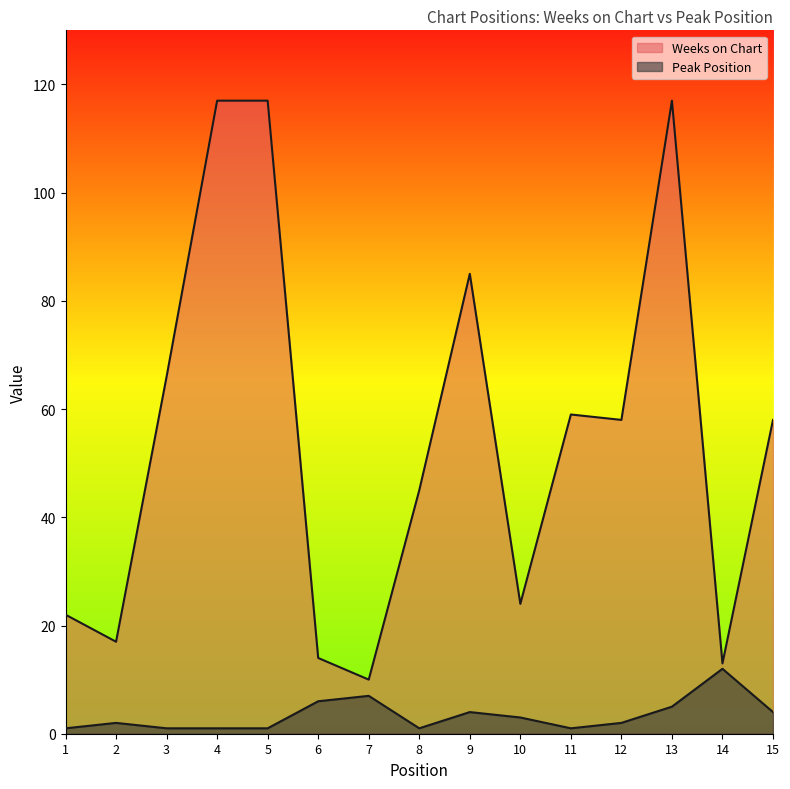

Which series changed the most between 6 and 11?

Weeks on Chart